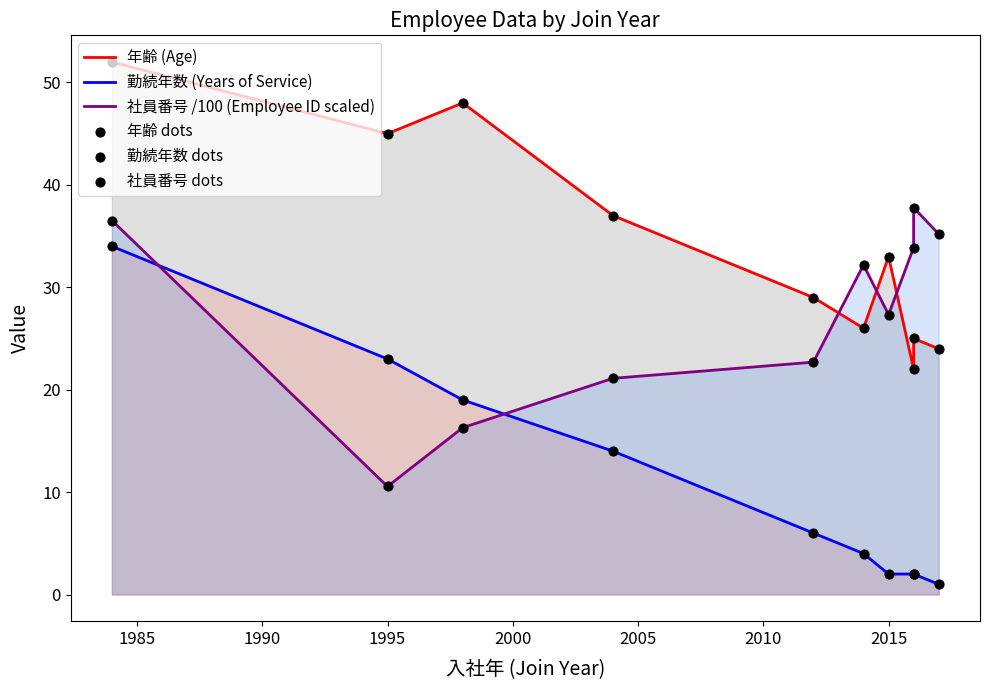

Which series reaches the maximum Y coordinate?

年齢 (Age)